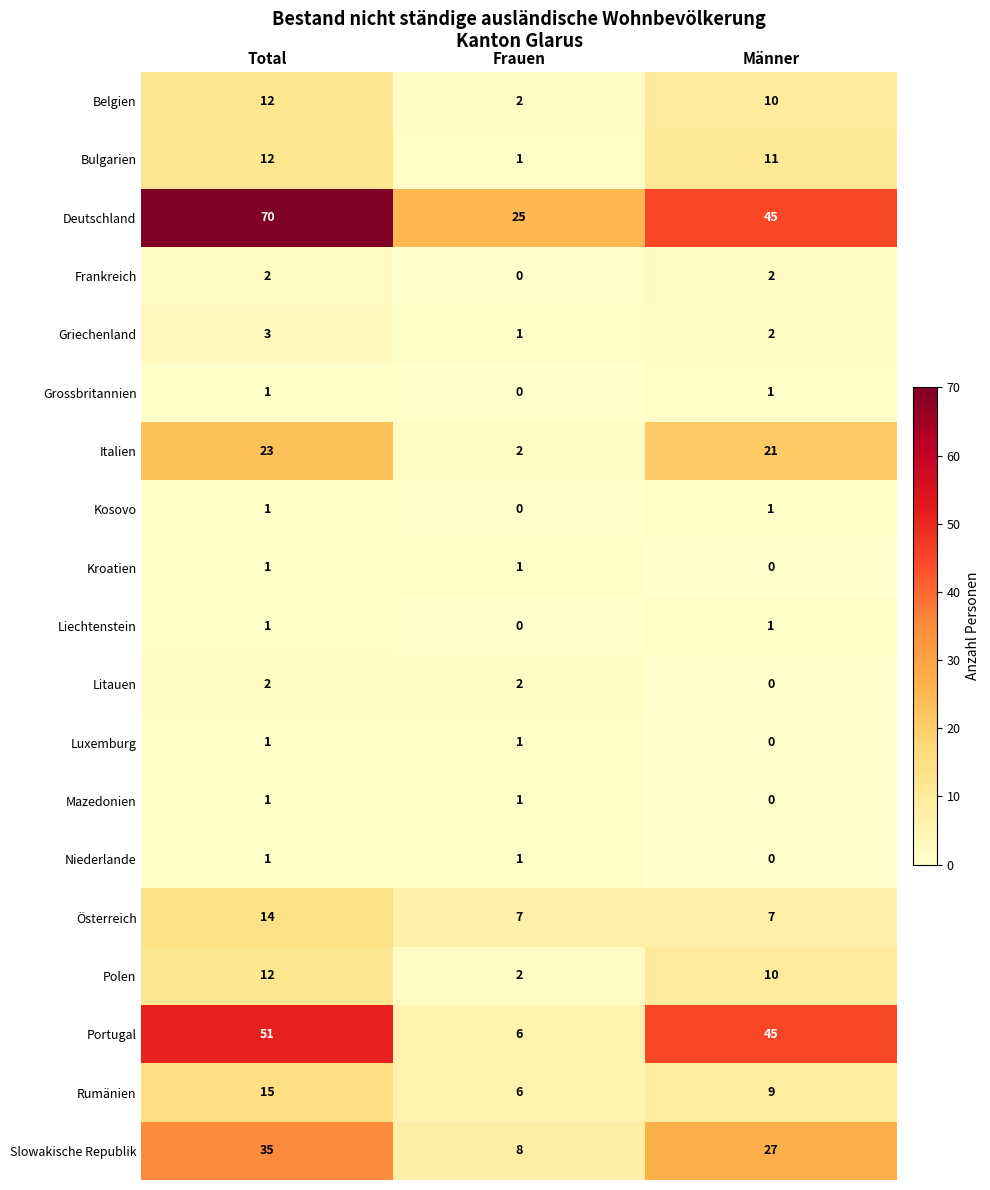

Which category has the lowest value in the Slowakische Republik series?

Frauen